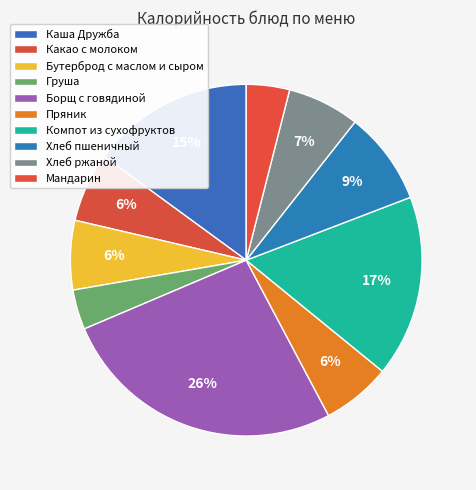

To the nearest percent, what percentage of the pie is Хлеб пшеничный?

9%